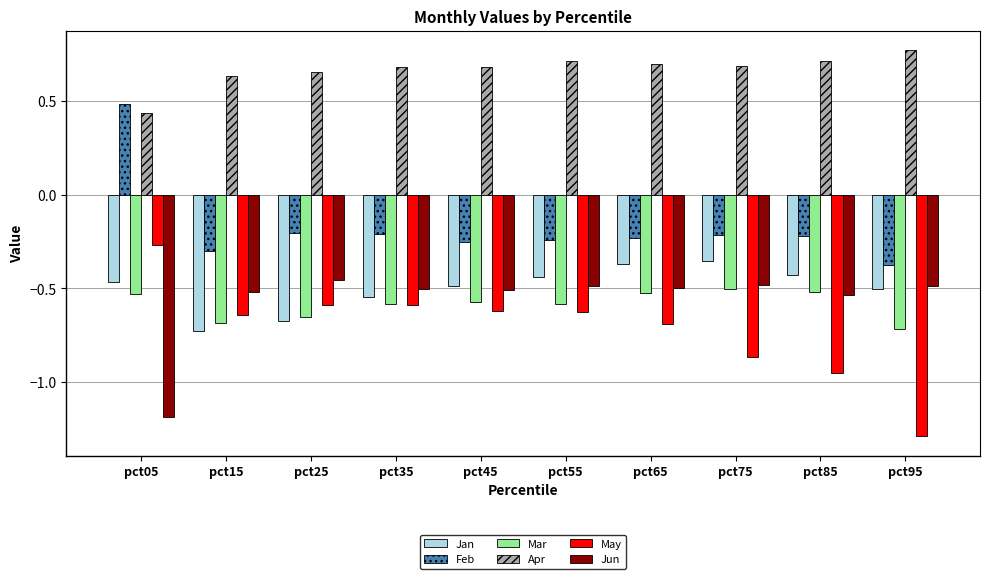

Which category has the lowest value across all series?

pct95